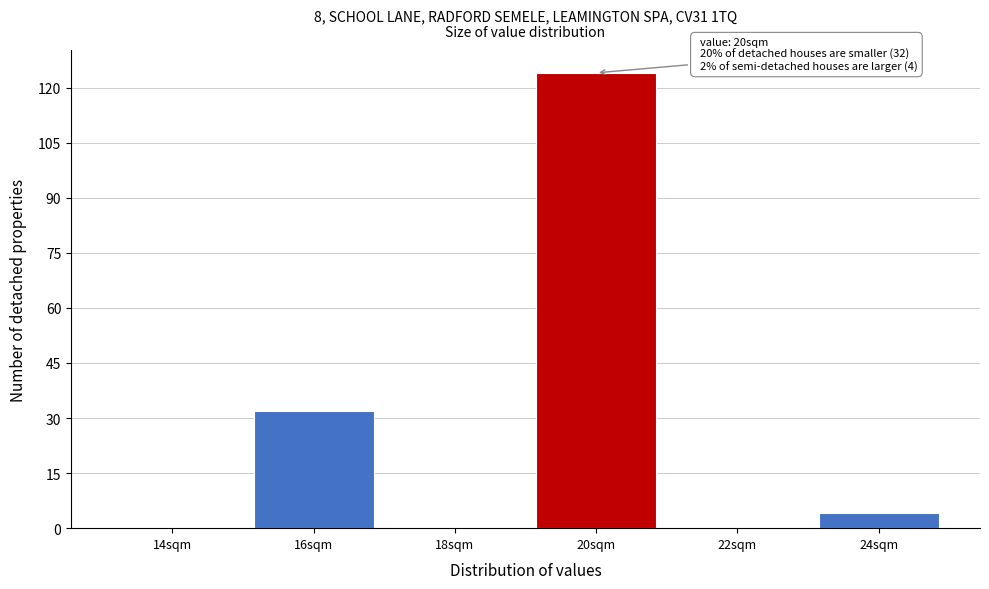

Reading right to left, what are all the values shown in this chart?

24sqm=4	22sqm=0	20sqm=124	18sqm=0	16sqm=32	14sqm=0